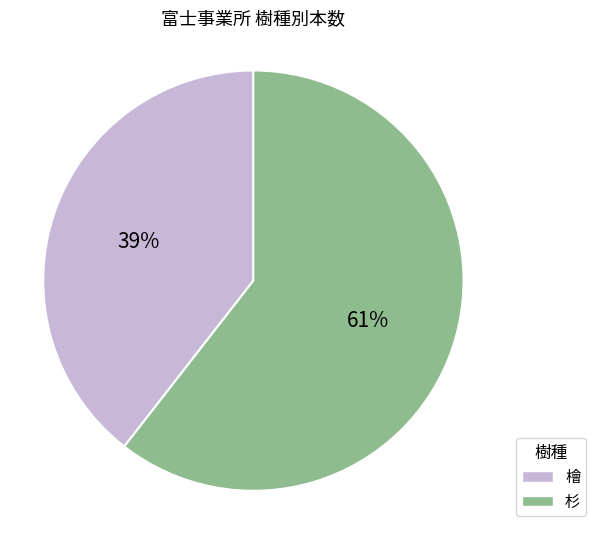

To the nearest percent, what is the average slice percentage?

50%